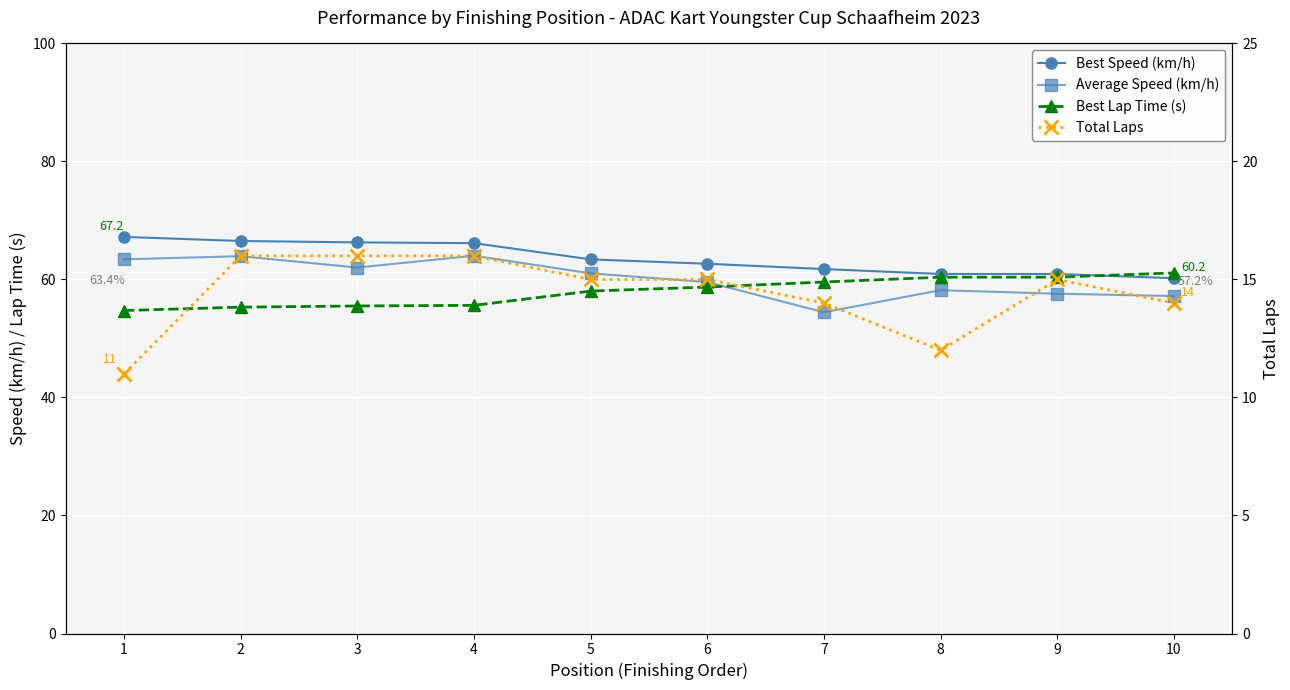

True or false: Average Speed (km/h) has more than 2 points higher than both neighbors.

True